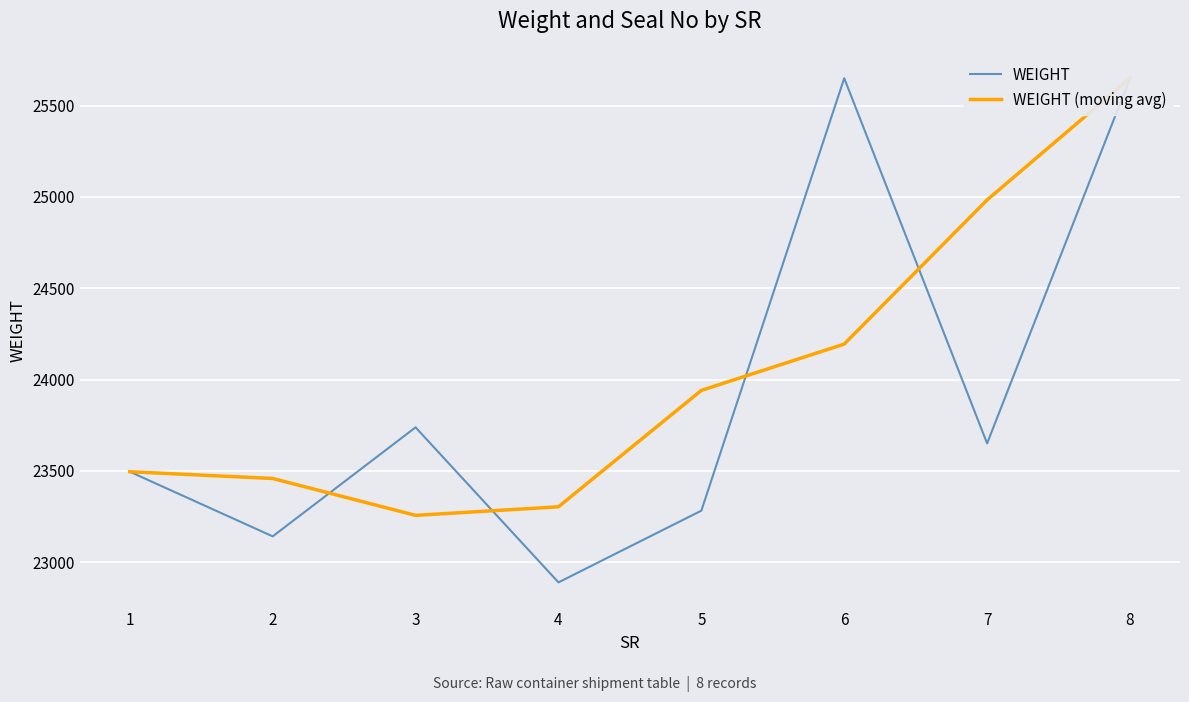

Is it true that WEIGHT (moving avg) equals 34509.4 at 8?

False